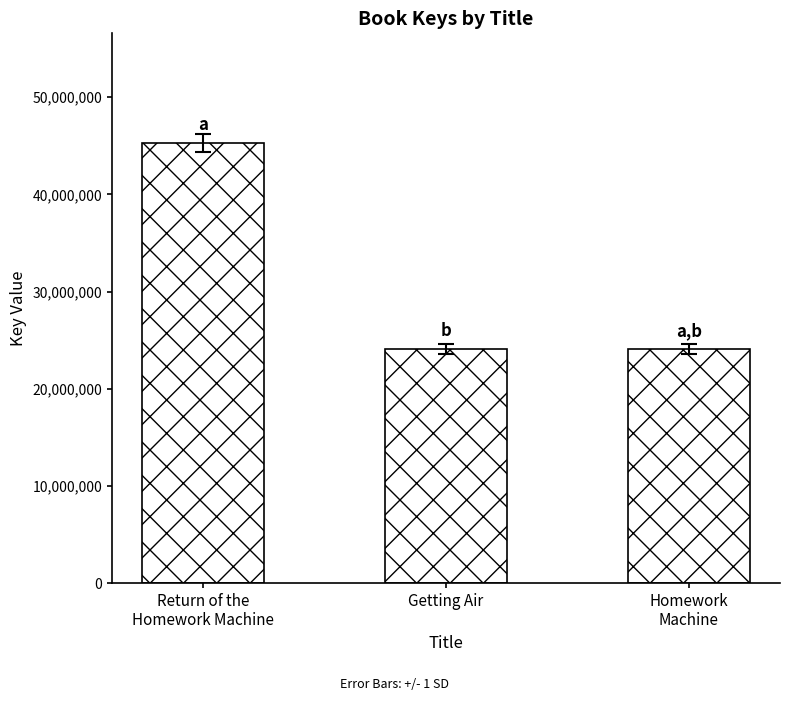

What is the difference between the second highest and minimum values?

109